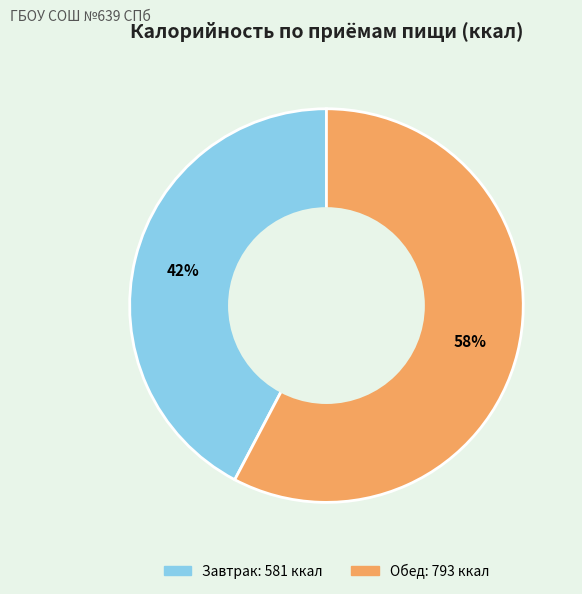

To the nearest percent, what is the average slice percentage?

50%